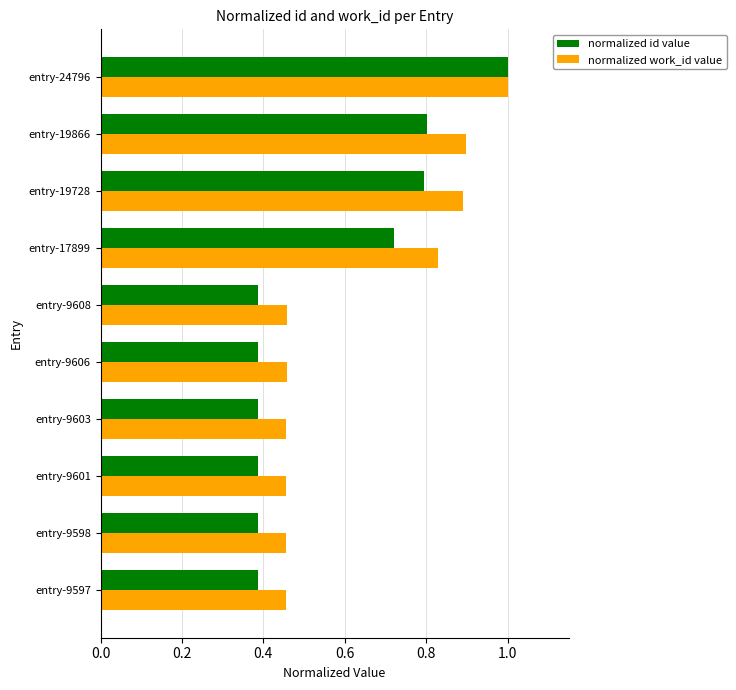

The normalized id value series shows 0.6 at entry-9606. True or false?

False